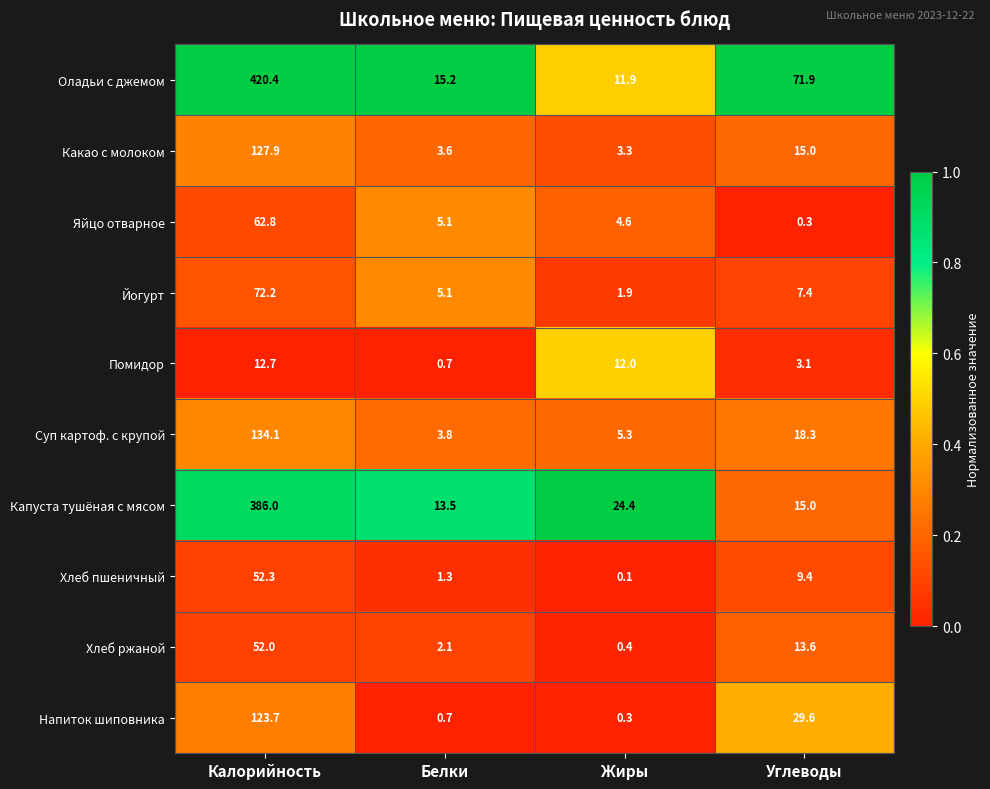

Rank the series by their maximum value, from lowest to highest.

Помидор, Хлеб ржаной, Хлеб пшеничный, Яйцо отварное, Йогурт, Напиток шиповника, Какао с молоком, Суп картоф. с крупой, Капуста тушёная с мясом, Оладьи с джемом